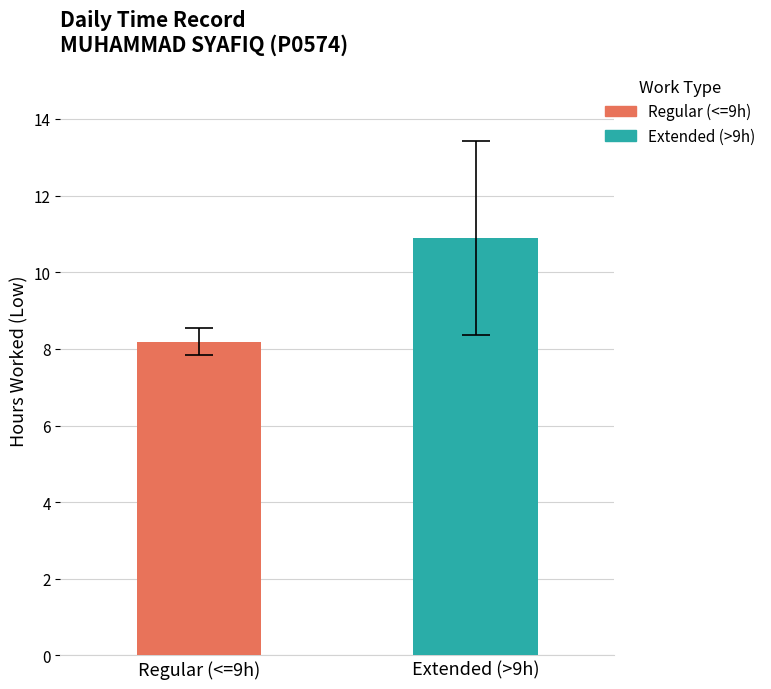

List the series in order of their overall mean, lowest first.

Regular (<=9h), Extended (>9h)